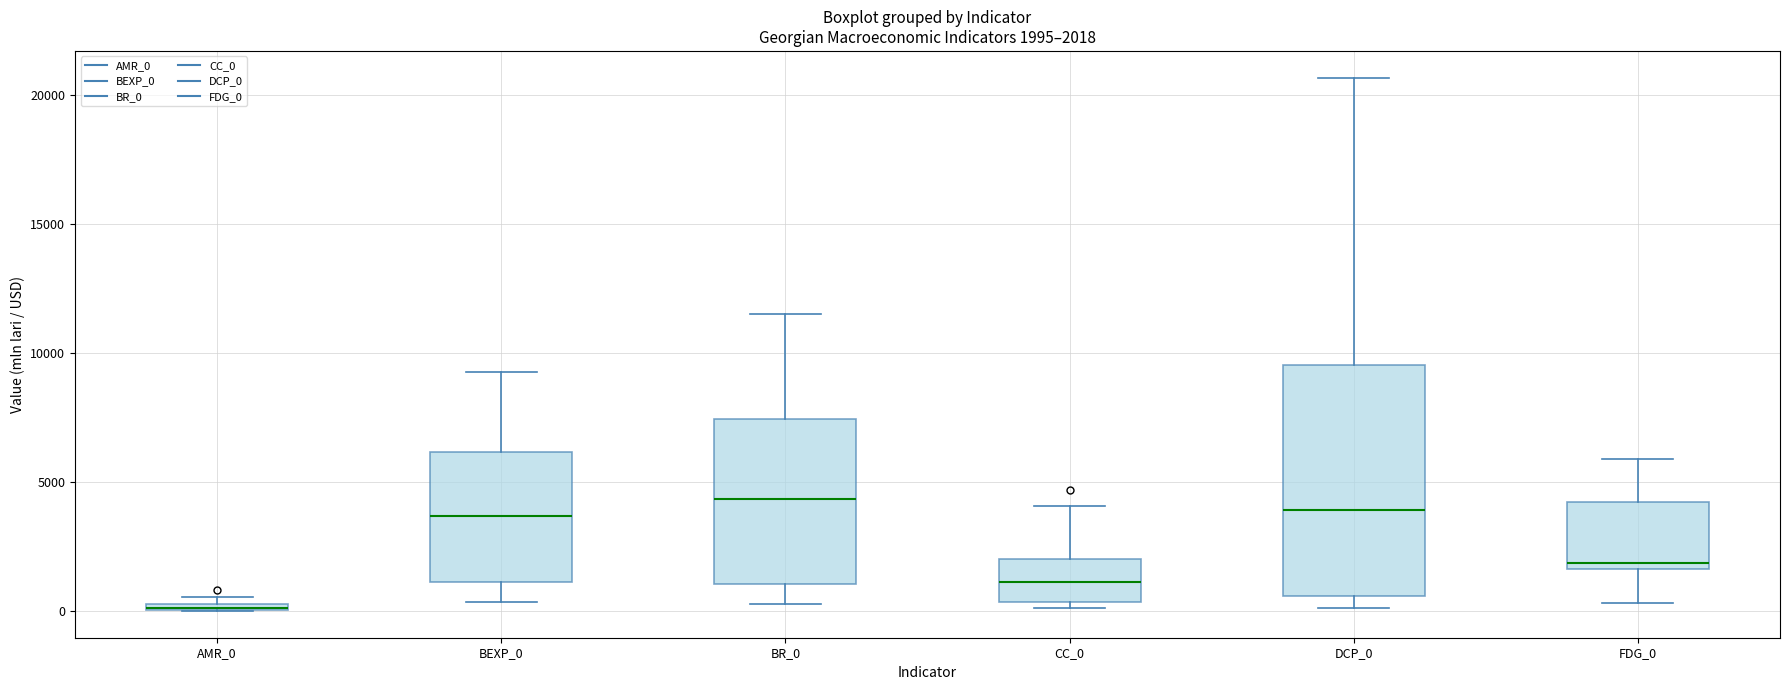

Which box is the tallest, from its lower edge to its upper edge?

DCP_0